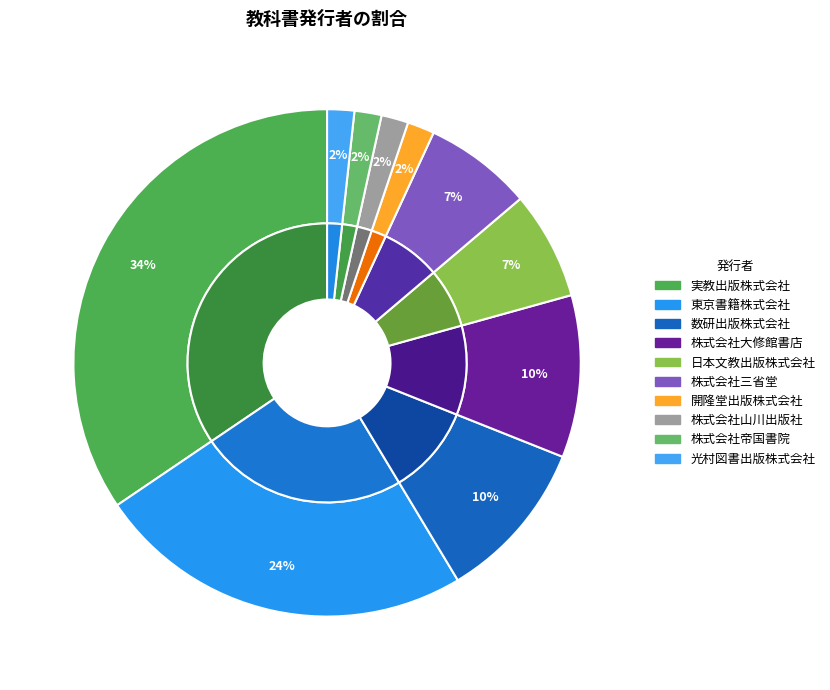

What portion of the pie excludes 株式会社山川出版社?

98.3%